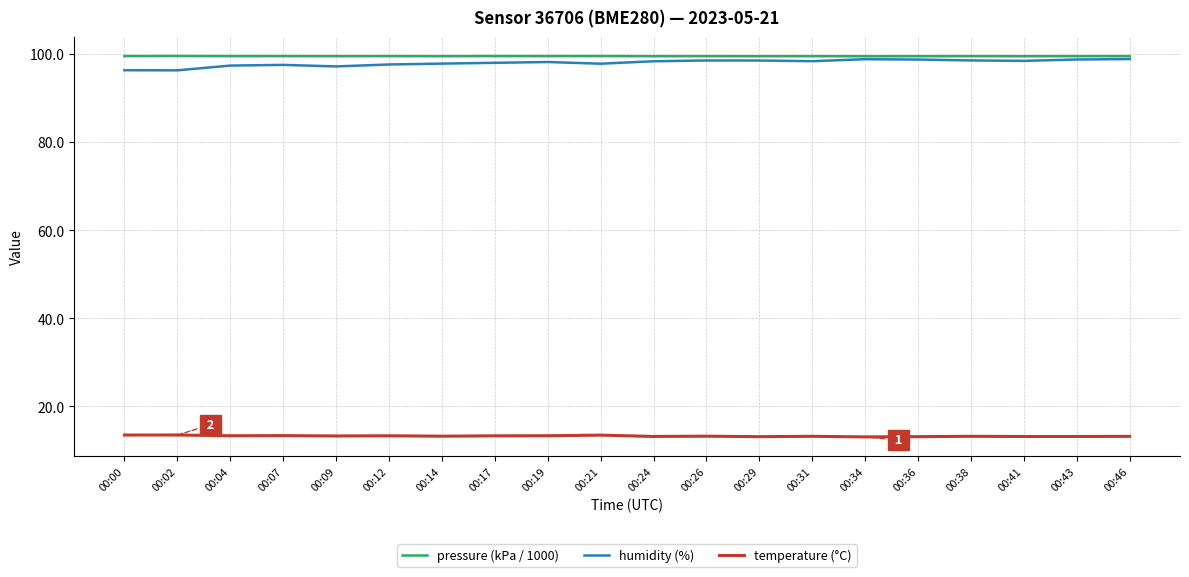

What is the difference between the second highest and minimum values in the humidity (%) series?

2.5